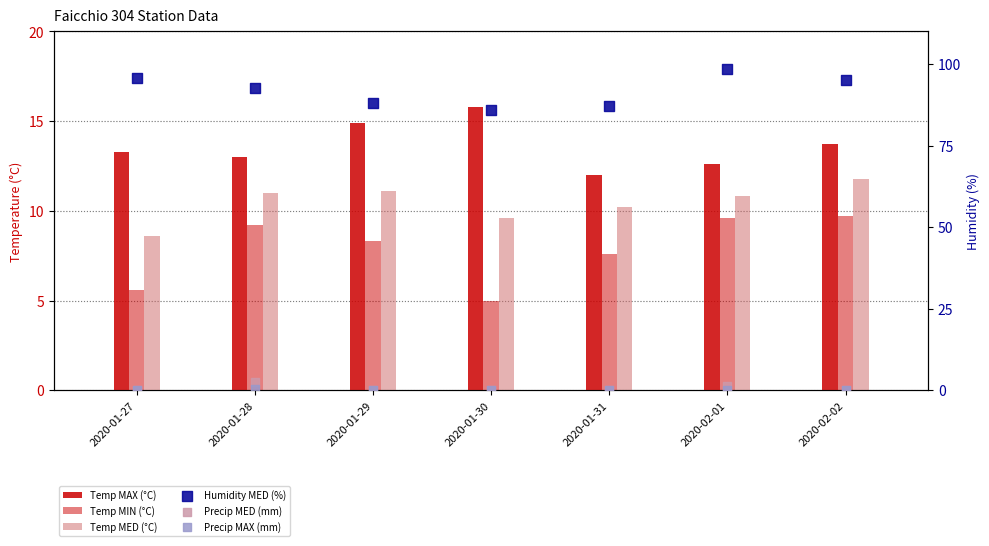

Is the value of Precip MAX (mm) at 2020-01-28 greater than the value of Precip MED (mm) at 2020-02-02?

Yes